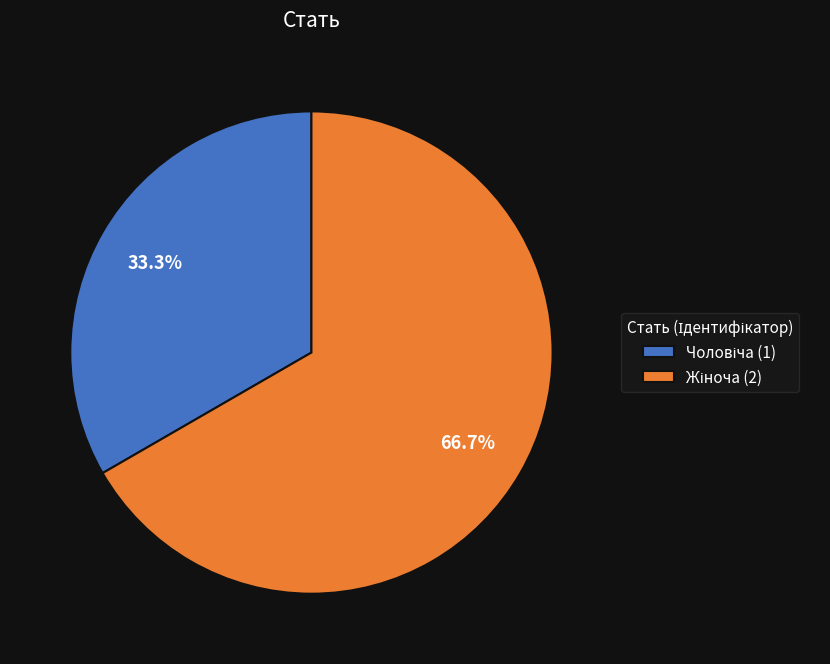

Is there any slice that represents more than half of the pie?

Yes